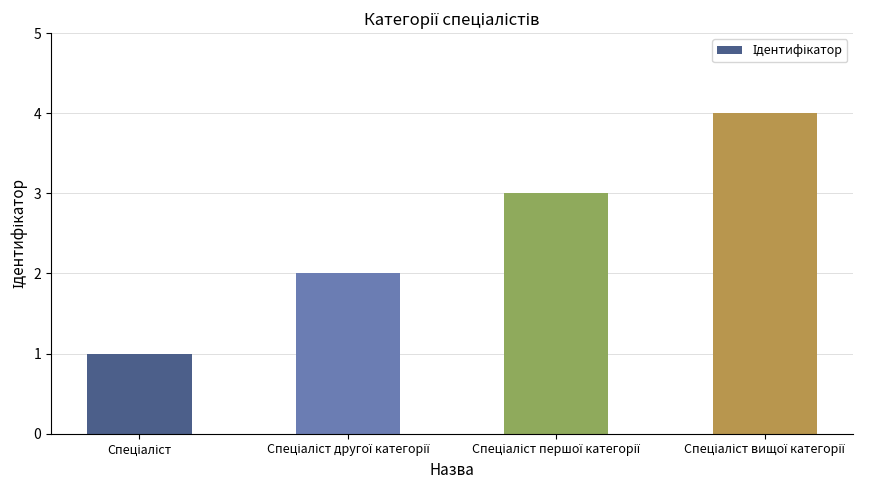

What is the value of the 4th bar from the left?

4